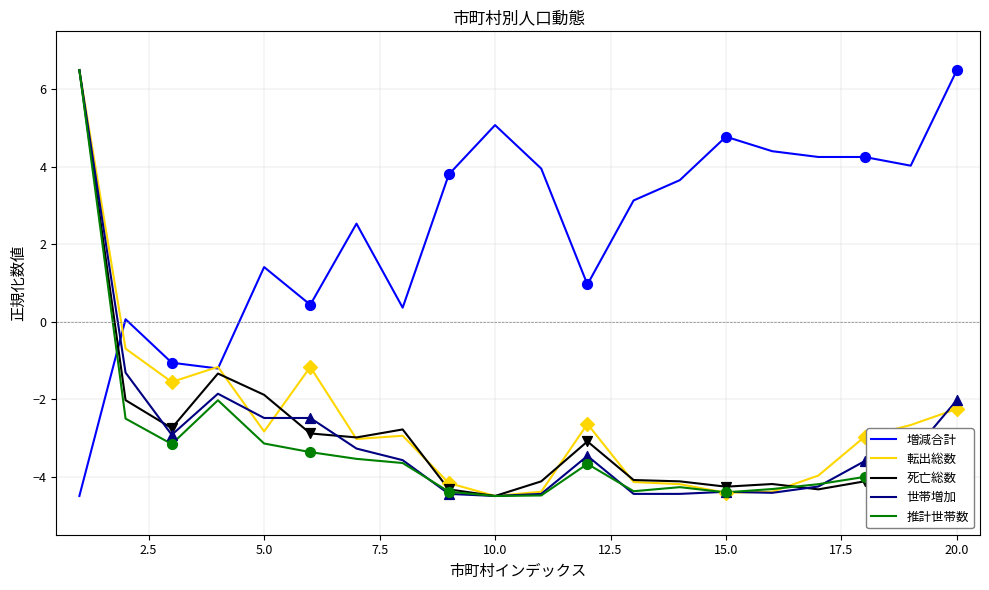

Which series has the largest total across all categories?

増減合計